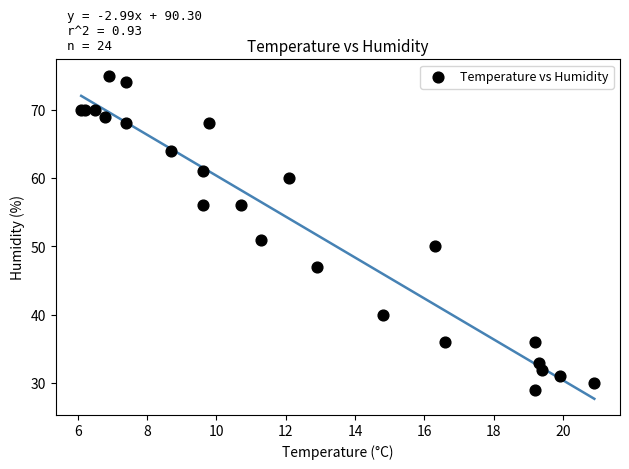

What Y value in the scatter plot is closest to 52?

51